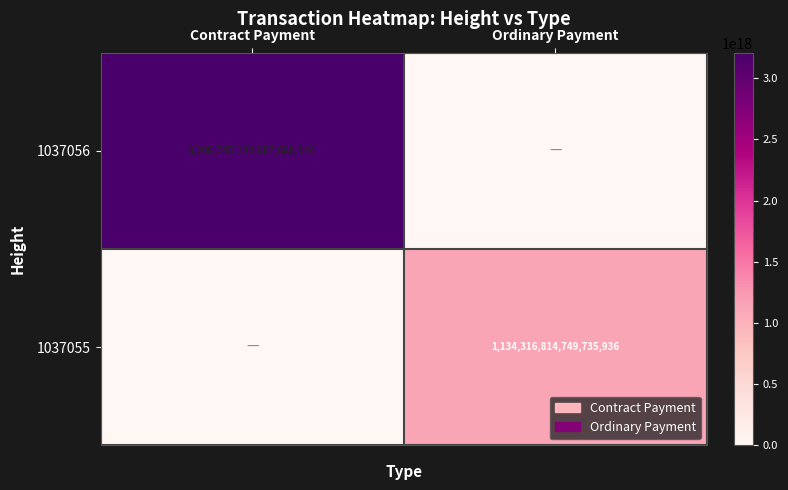

Is the value of 1037055 at Ordinary Payment greater than the value of 1037056 at Contract Payment?

No